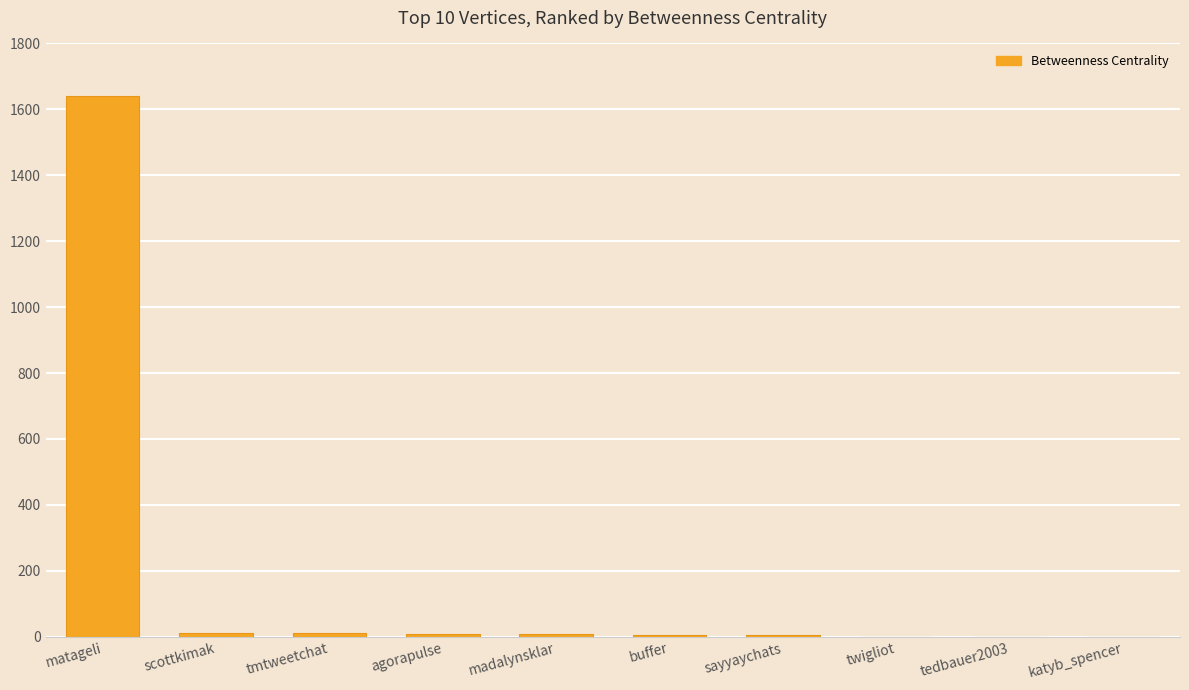

How many distinct data groups are displayed?

1